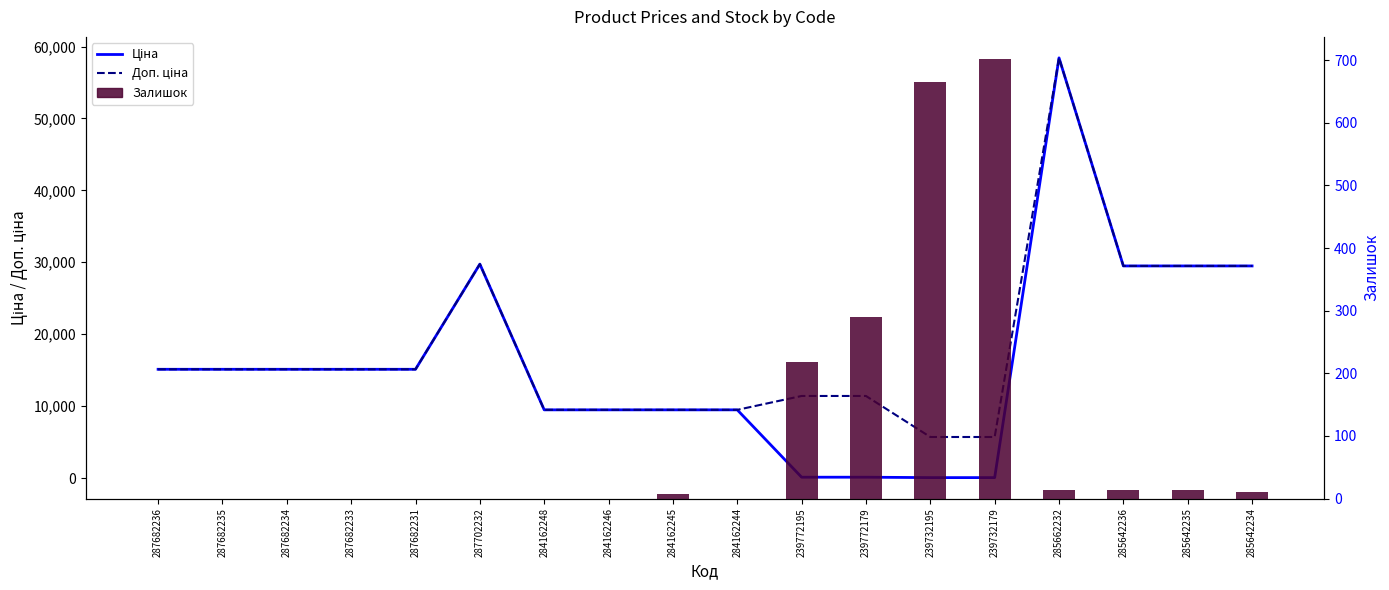

What is the difference between the highest and lowest values at 287682235?

15120.0